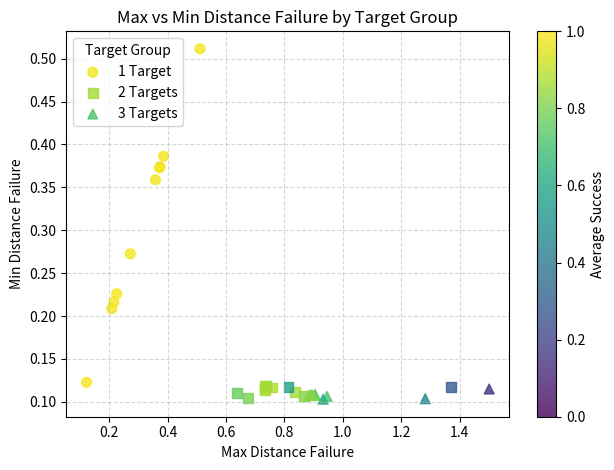

Which series has the widest spread of Y values?

1 Target